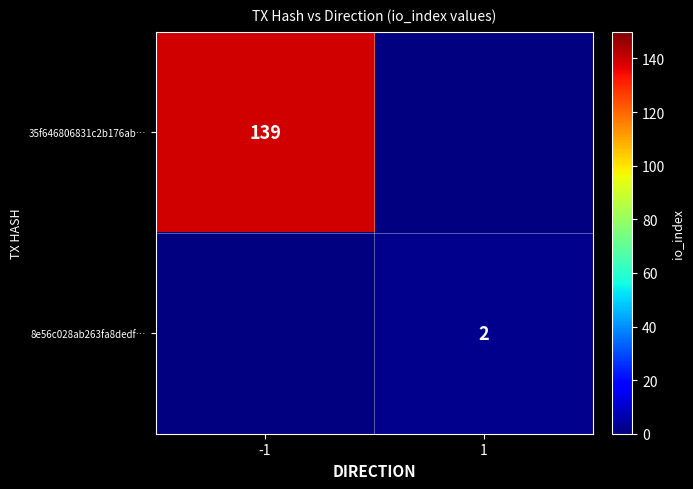

The 35f646806831c2b176ab… series shows 45 at -1. True or false?

False